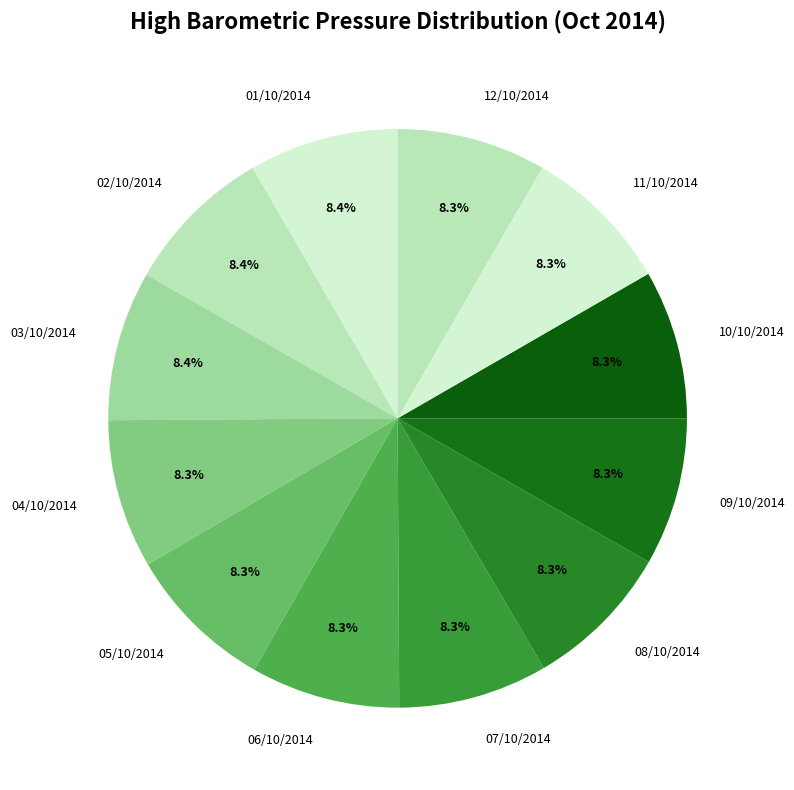

Count the number of slices in the pie.

12